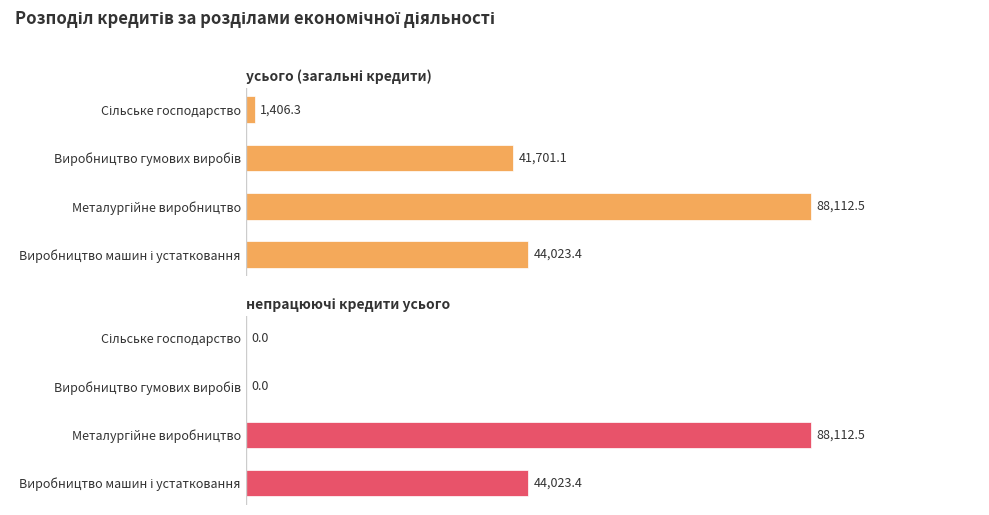

How many distinct data groups are displayed?

2